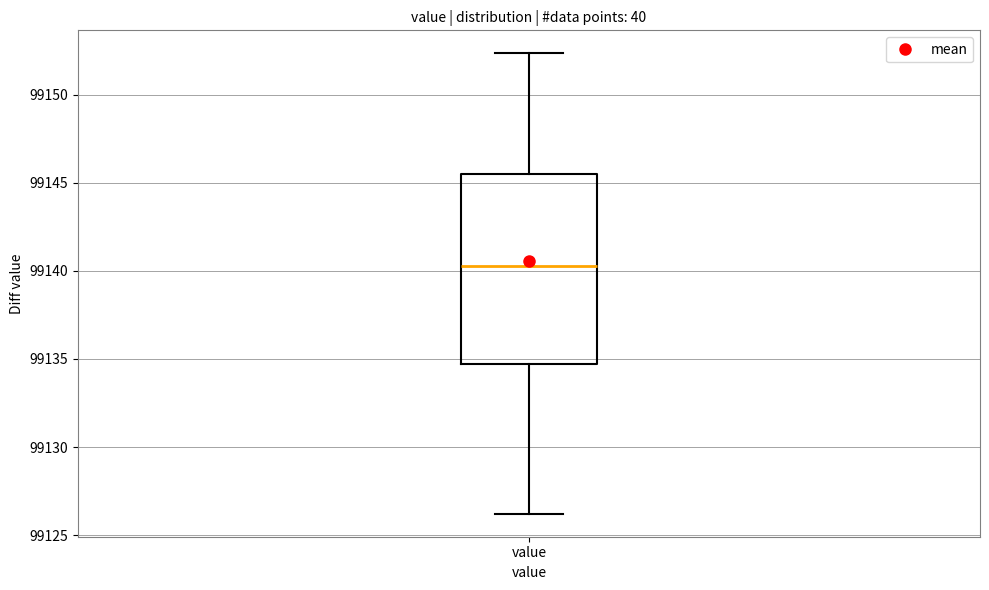

Where does the median line of the box for value sit on the y-axis? The values are not printed on the chart, so give them approximately, as read against the axis.

99140.5